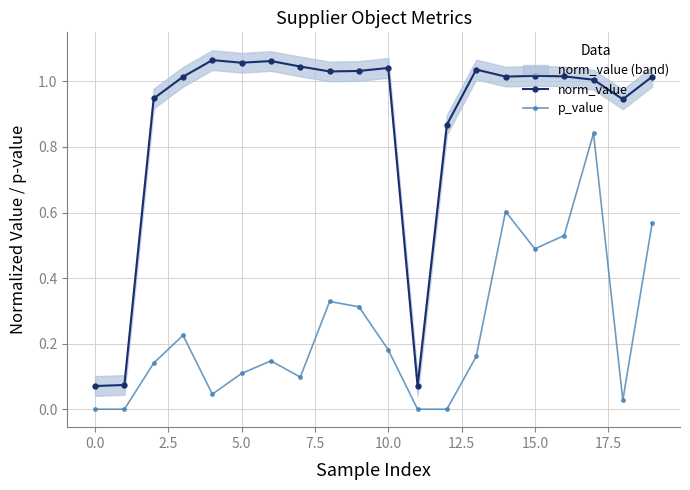

What is the maximum value shown in the chart?

1.1